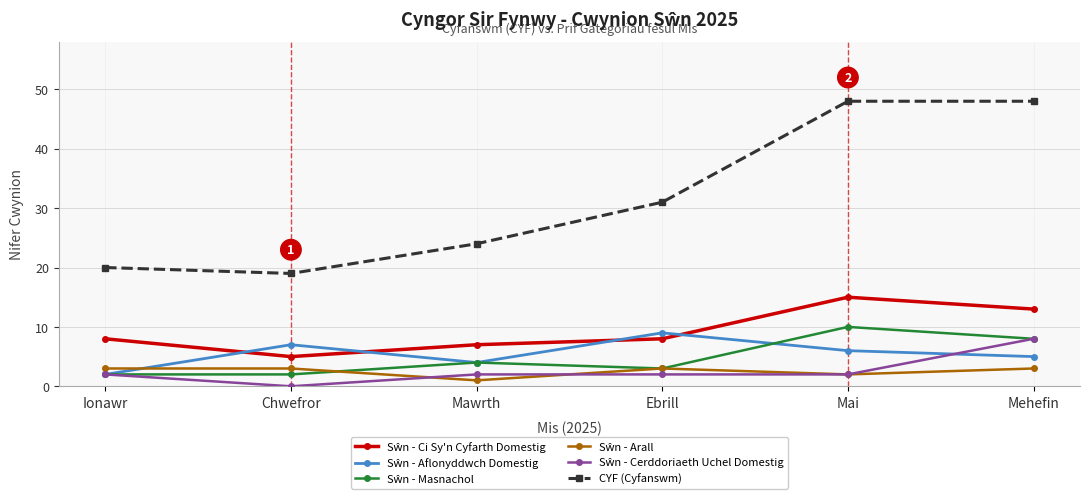

At which label is CYF (Cyfanswm) closest to 33?

Ebrill